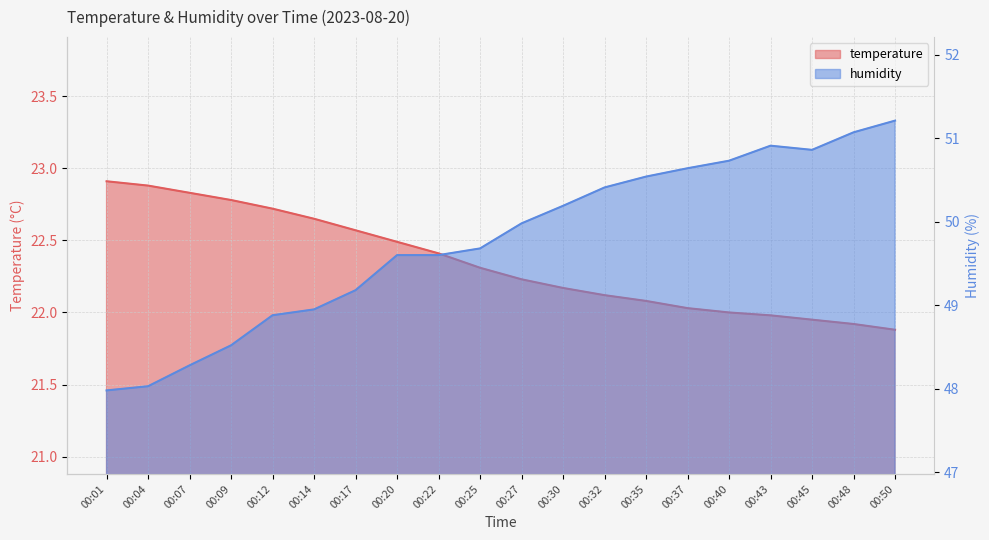

Is it true that humidity equals 50.9 at 00:43?

True